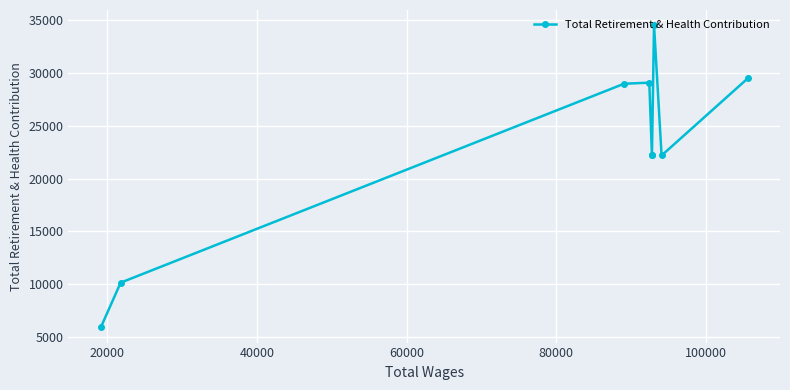

True or false: there are more than 1 points higher than both neighbors.

True